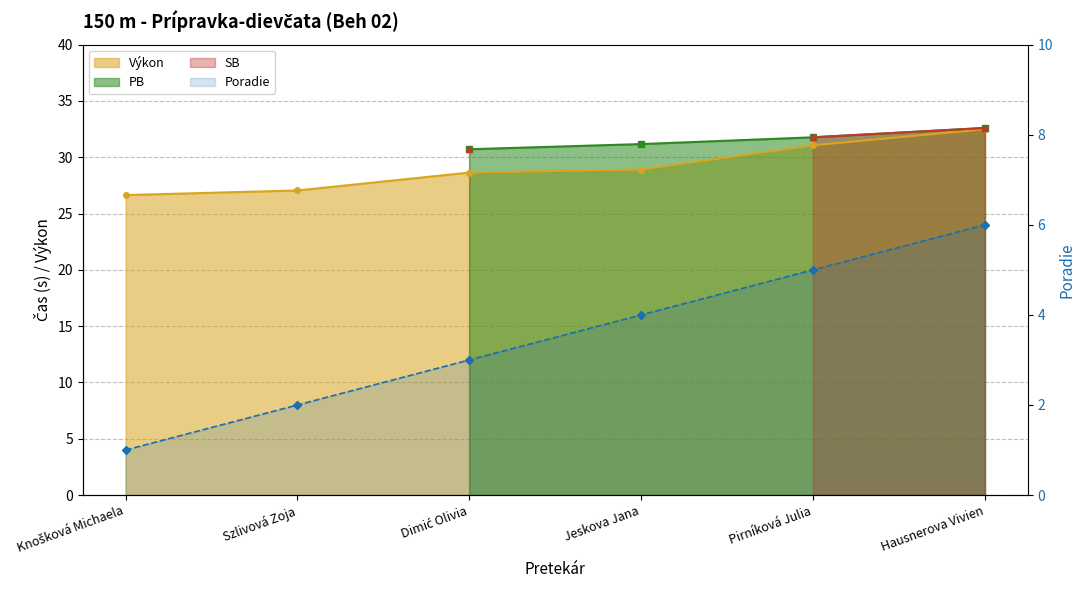

Is the value of Poradie at Knošková Michaela greater than the value of Výkon at Szlivová Zoja?

No